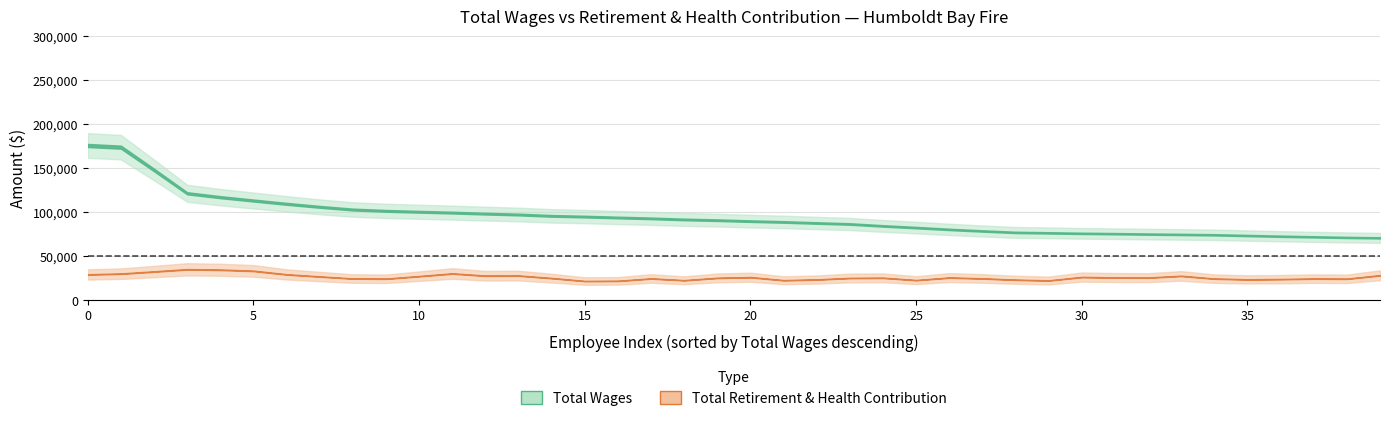

True or false: Total Wages and Total Retirement & Health Contribution intersect in this chart.

False